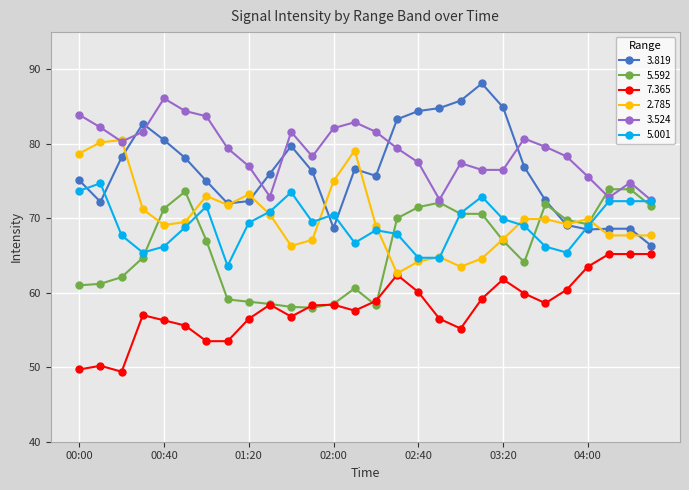

What are all the series names shown in the legend?

3.819, 5.592, 7.365, 2.785, 3.524, 5.001